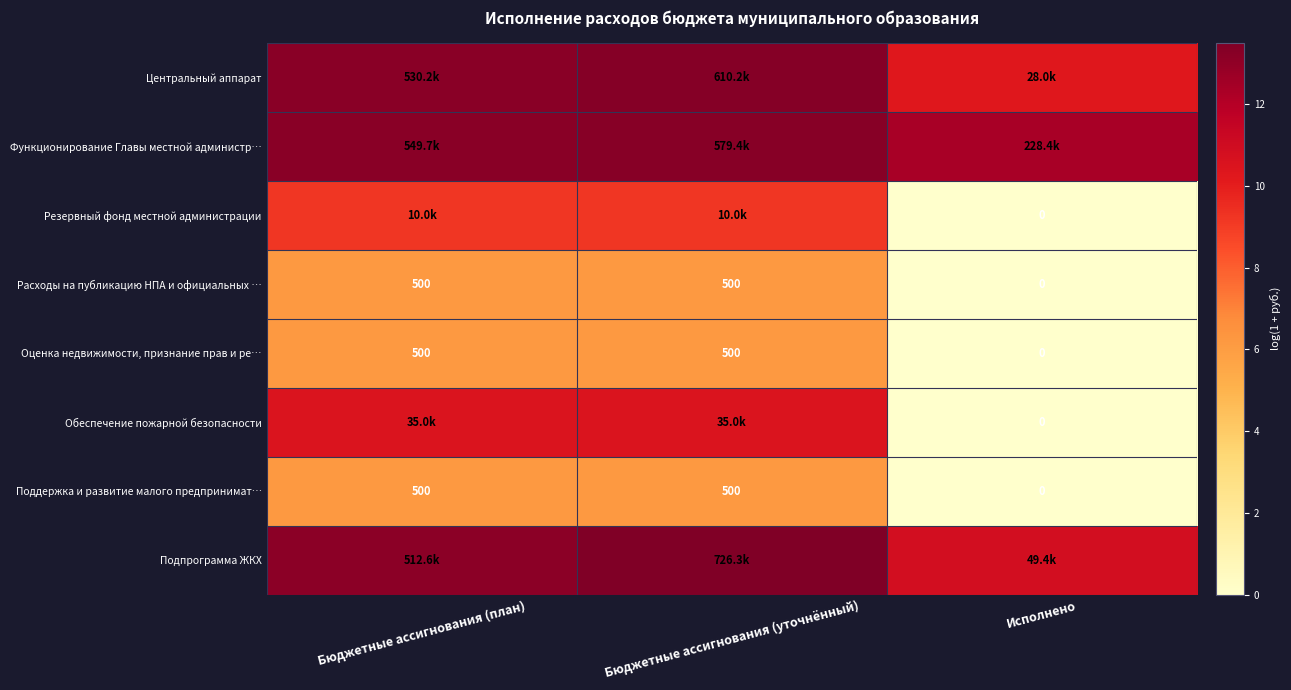

What is the total value across all series at Бюджетные ассигнования (уточнённый)?

78.4